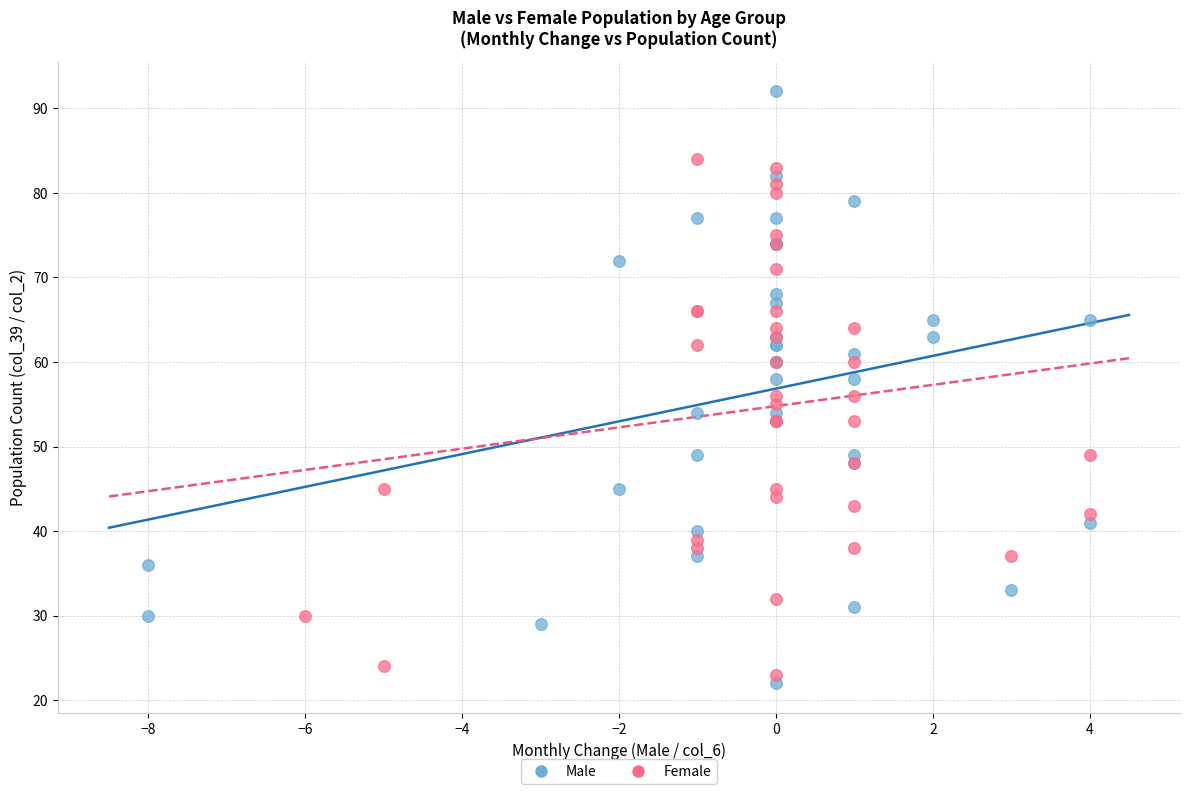

Which series has the widest spread of Y values?

Male